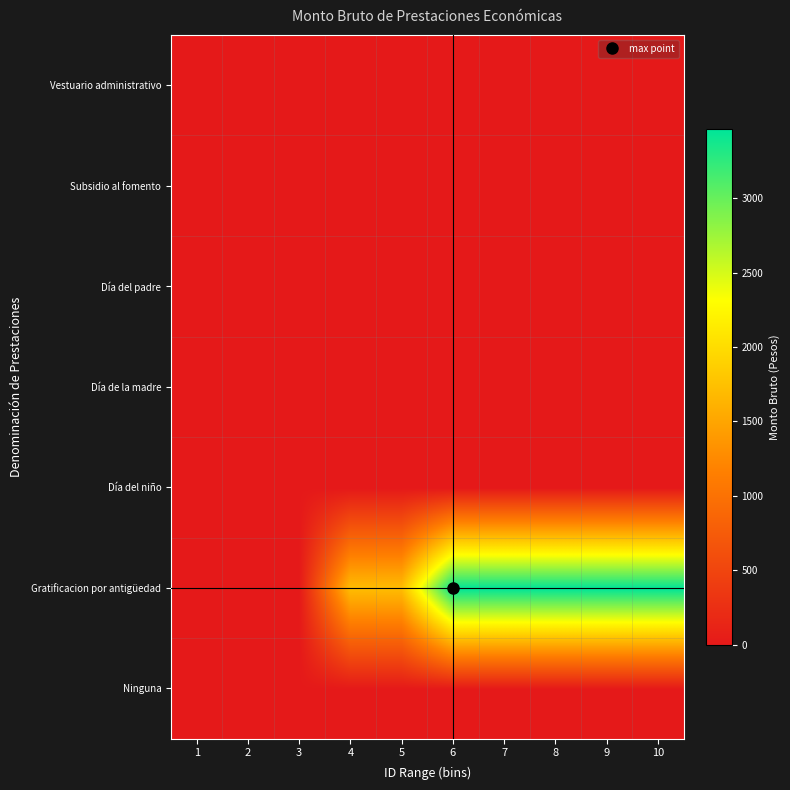

What is the total value across all series at 7?

3466